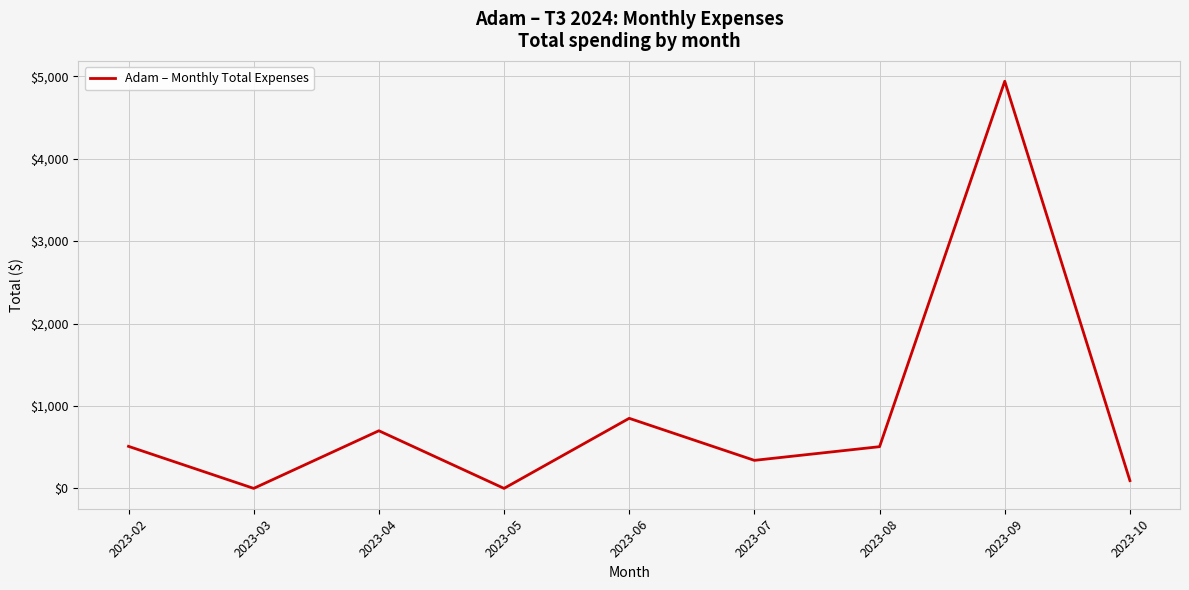

What is the average value?

882.0